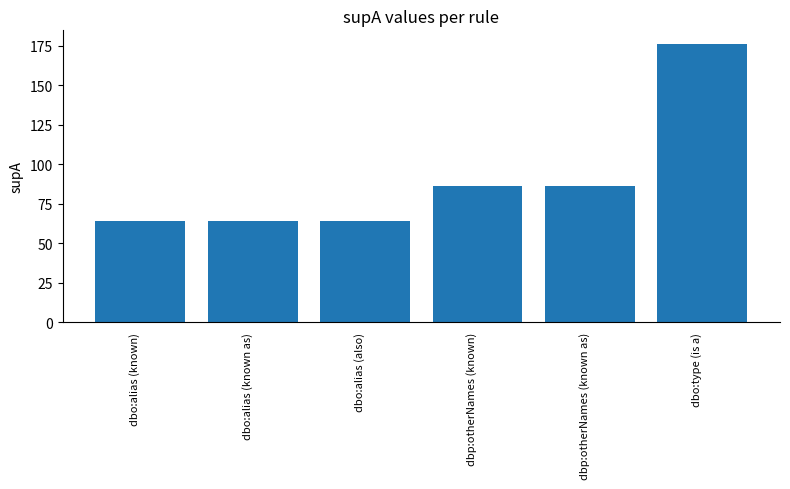

What is the ratio of the value at dbo:alias (known) to the value at dbo:type (is a)?

0.4